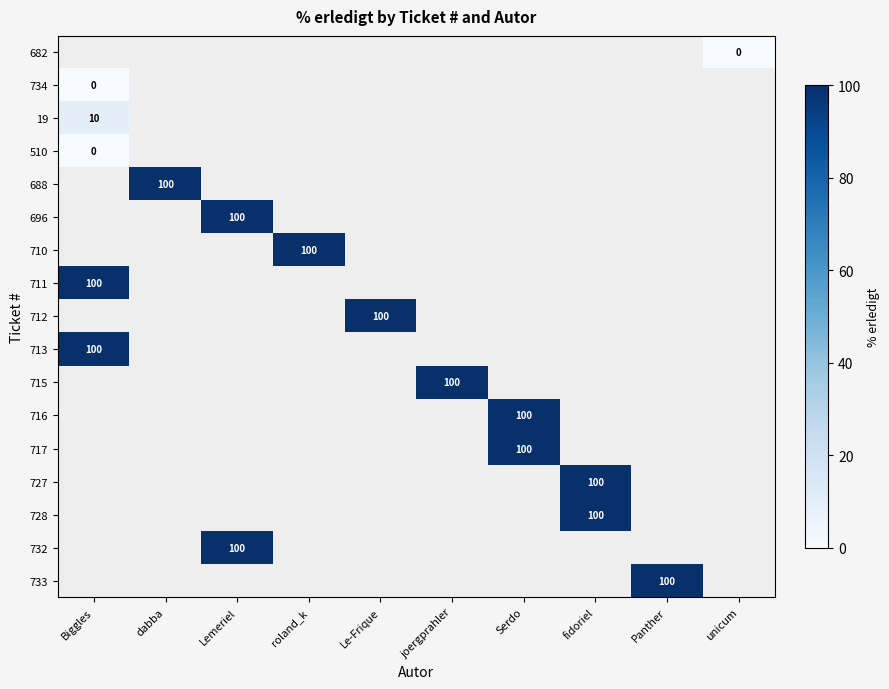

The 711 series shows 100 at Biggles. True or false?

True